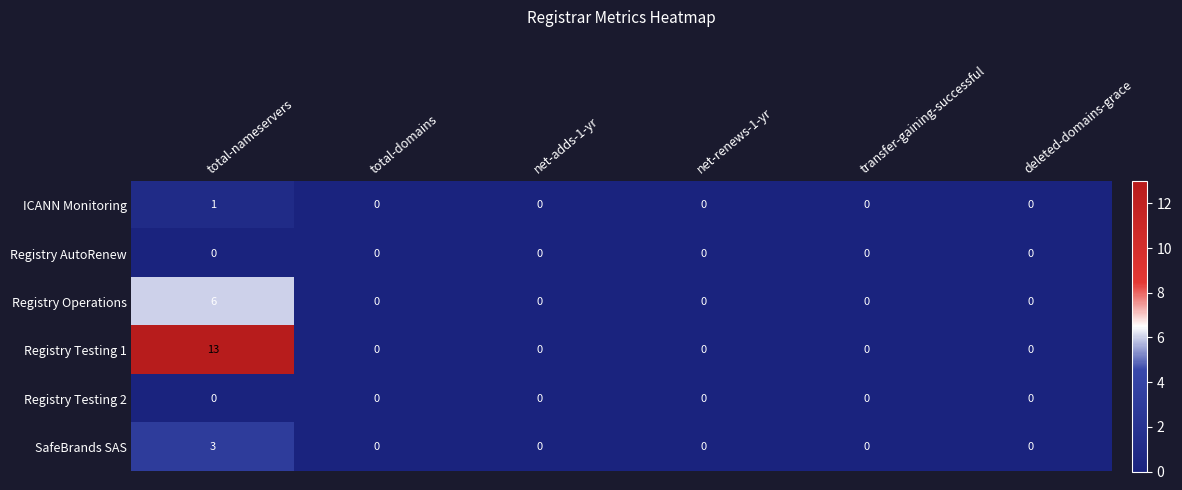

Which series has the largest total across all categories?

Registry Testing 1